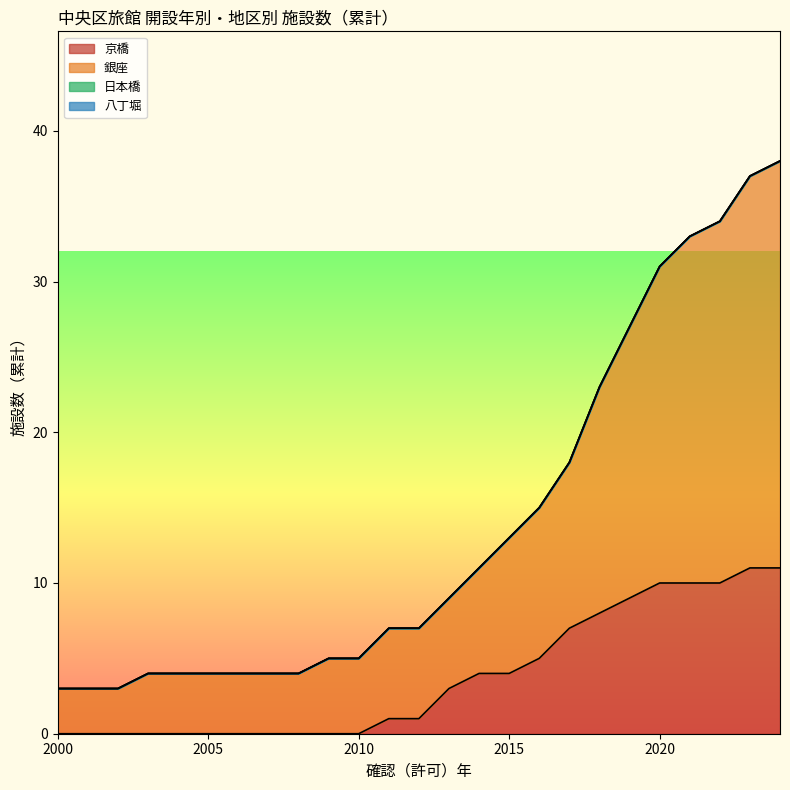

What is the total value across all series at 2019?

62